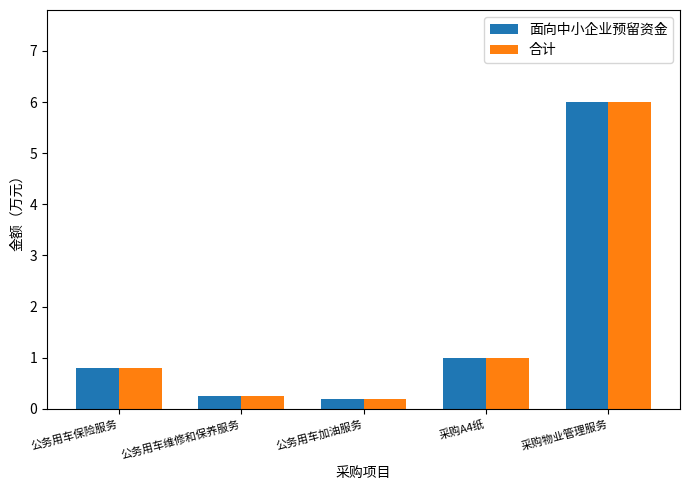

True or false: 面向中小企业预留资金 has a value of 6.0 at 采购物业管理服务.

True